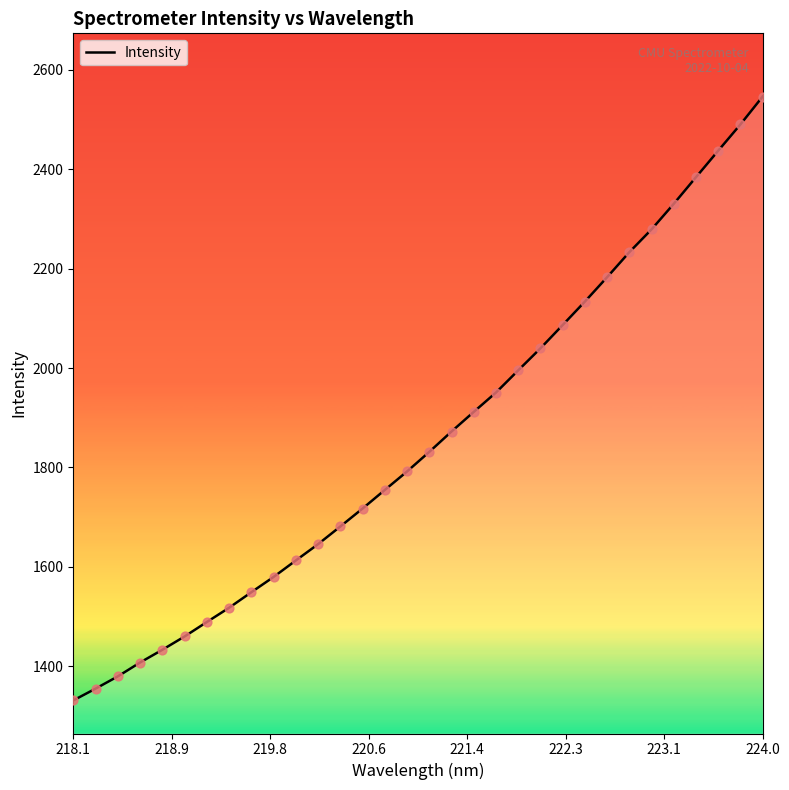

What is the difference between the maximum and minimum values?

1215.3